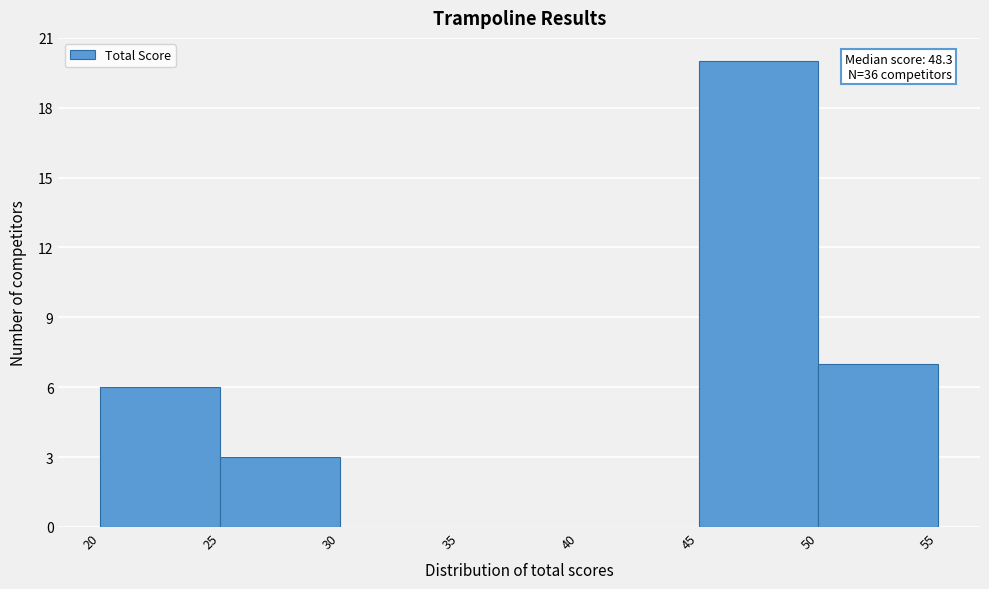

Which range on the x-axis has the tallest bar?

45 to 50